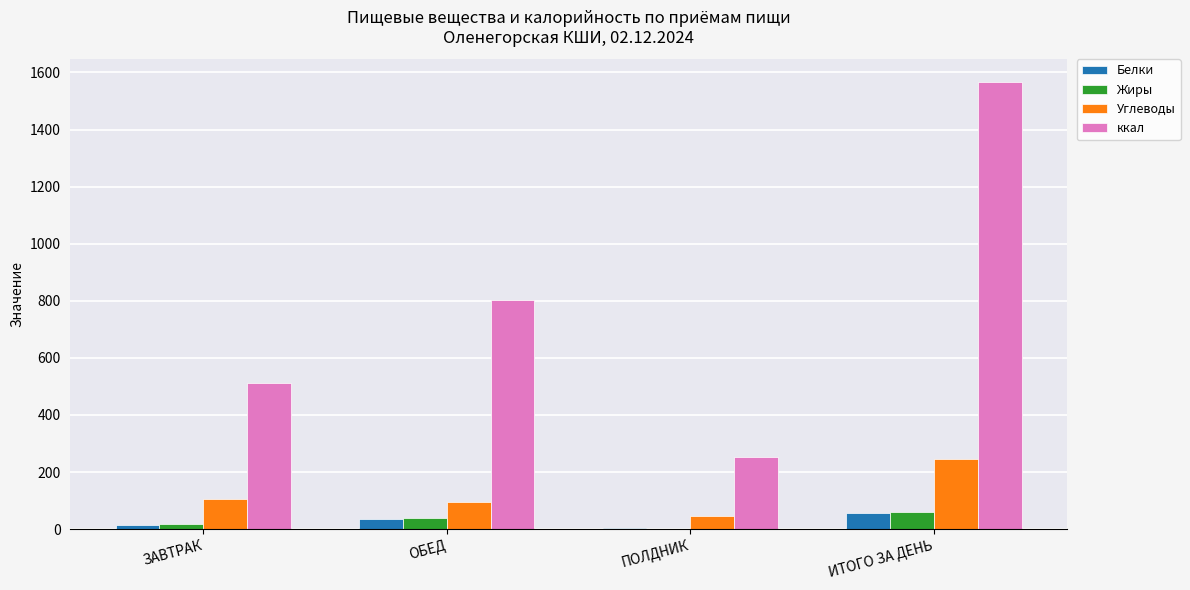

Reading left to right, transcribe all the data shown in this chart.

Белки: ЗАВТРАК=15.6	ОБЕД=36.0	ПОЛДНИК=5.1	ИТОГО ЗА ДЕНЬ=56.7
Жиры: ЗАВТРАК=17.4	ОБЕД=40.0	ПОЛДНИК=0.9	ИТОГО ЗА ДЕНЬ=58.3
Углеводы: ЗАВТРАК=106.7	ОБЕД=94.0	ПОЛДНИК=46.4	ИТОГО ЗА ДЕНЬ=247.1
ккал: ЗАВТРАК=512.1	ОБЕД=803.3	ПОЛДНИК=252.4	ИТОГО ЗА ДЕНЬ=1567.8